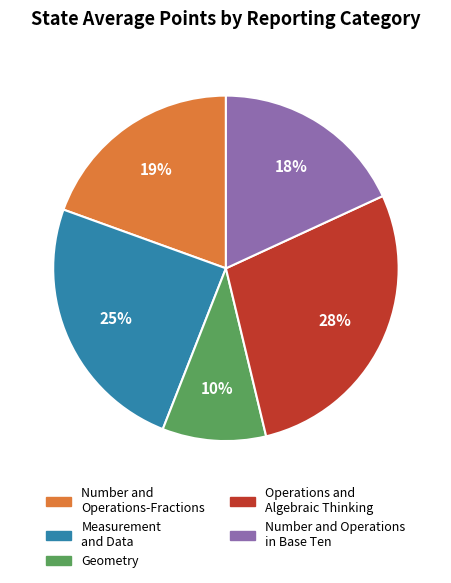

Is it true that Number and Operations-Fractions is 19% of the pie?

True